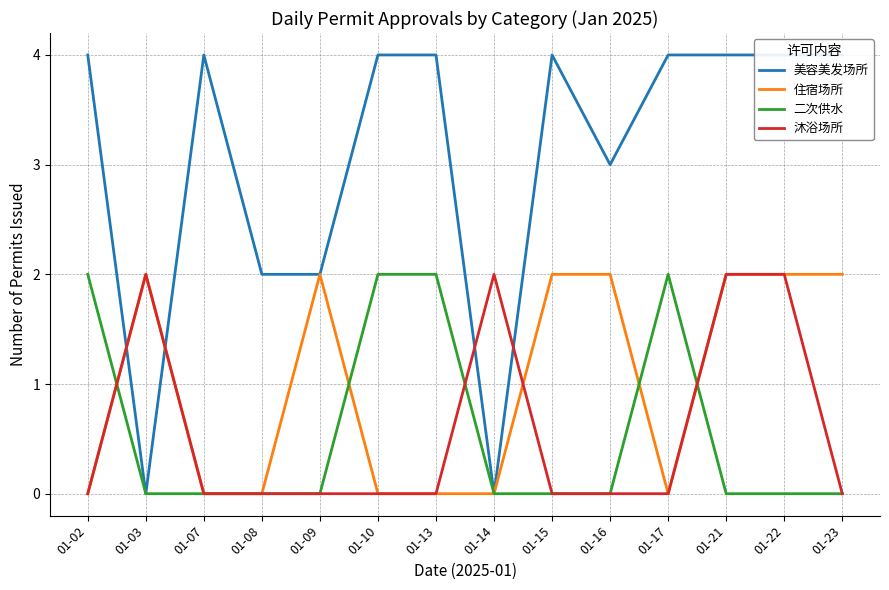

What is the sum of the 沐浴场所 values at 01-16 and 01-03?

2